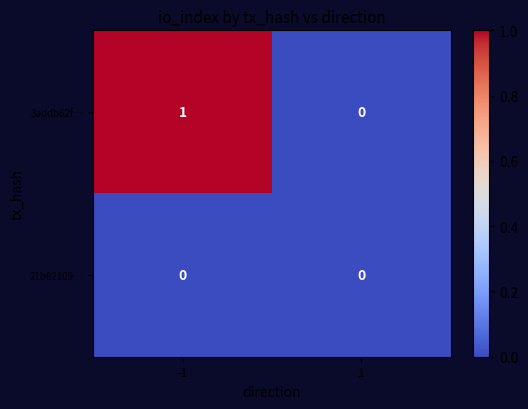

Between -1 and 1, which series saw the biggest shift?

3addb62f…